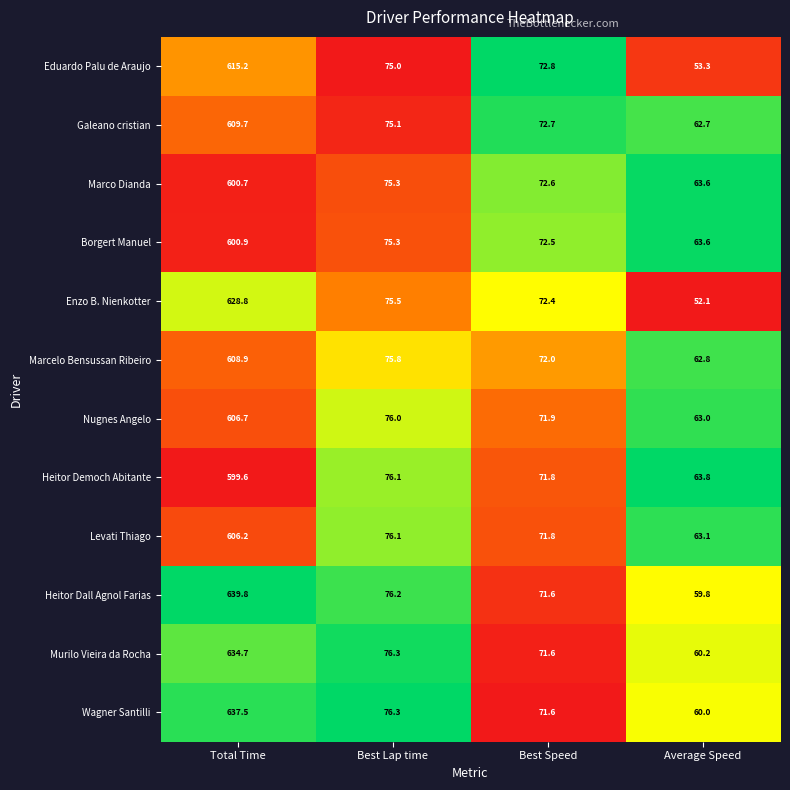

What is the sum of the Wagner Santilli values at Best Lap time and Best Speed?

147.9